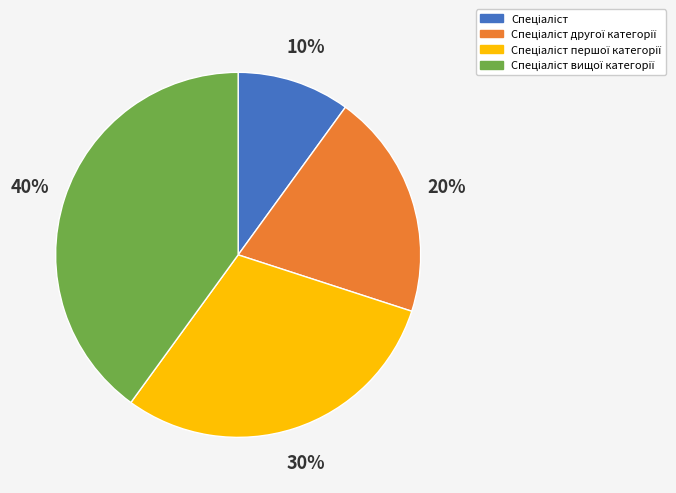

To the nearest percent, what is the difference between the largest and smallest slice percentages?

30%